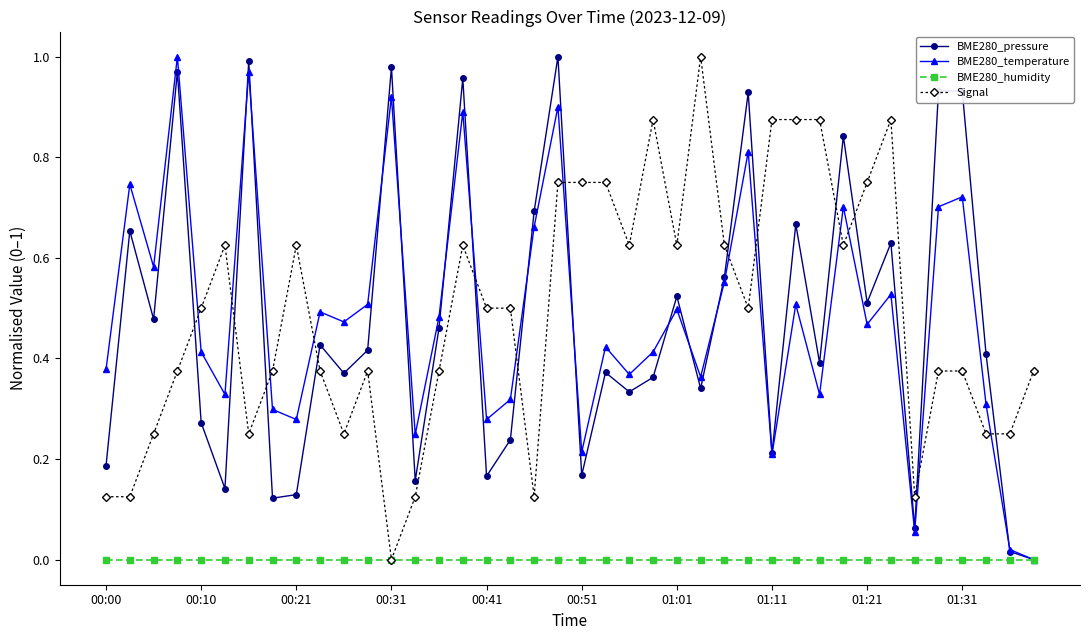

True or false: BME280_pressure has more than 2 points higher than both neighbors.

True